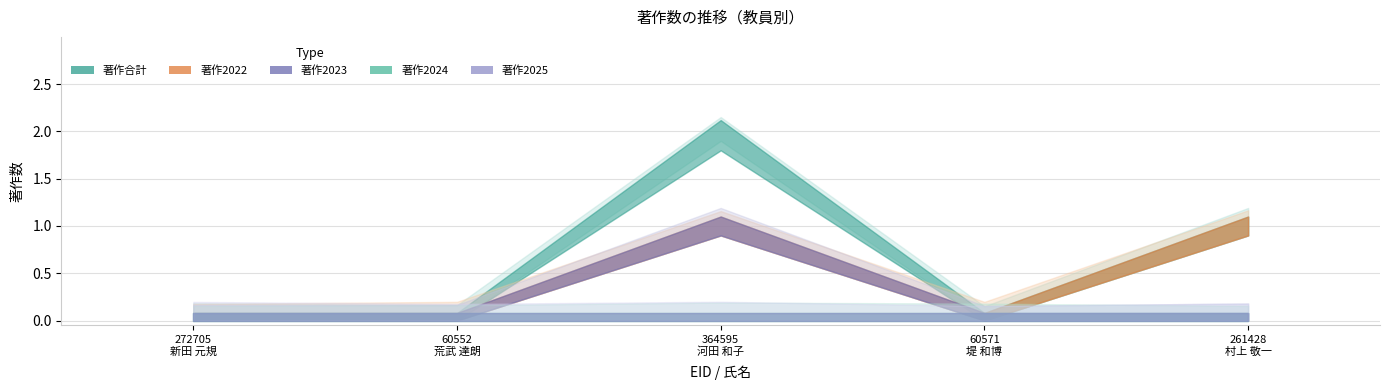

What is the label of the 3rd point from the right?

364595
河田 和子